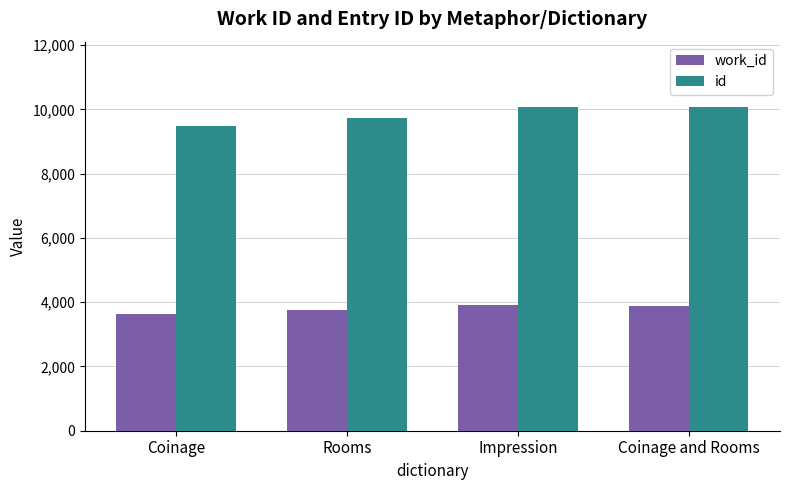

List the series in order of their peak value, highest first.

id, work_id